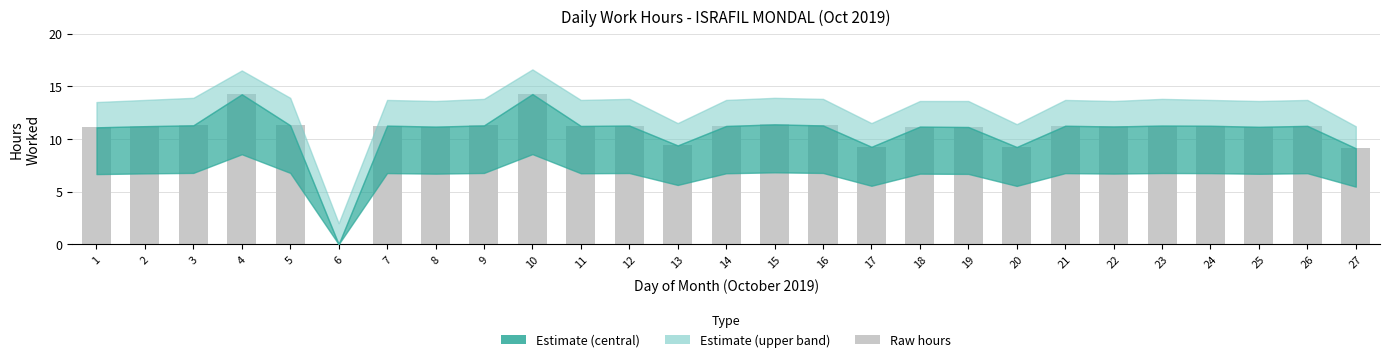

The chart shows a value of 11.2 at 2. True or false?

True